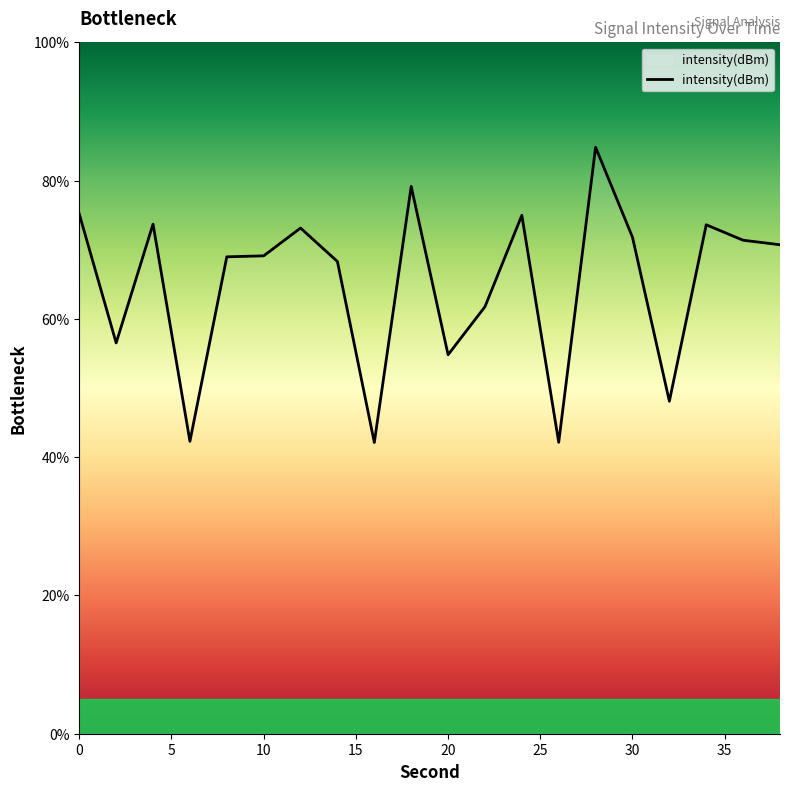

How many values exceed 70?

10